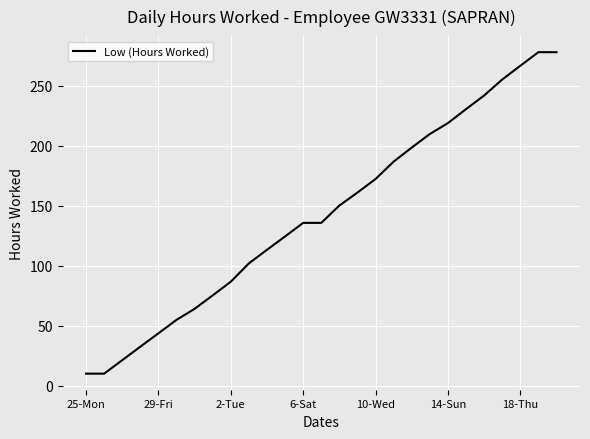

What is the difference between the maximum and minimum values?

267.9